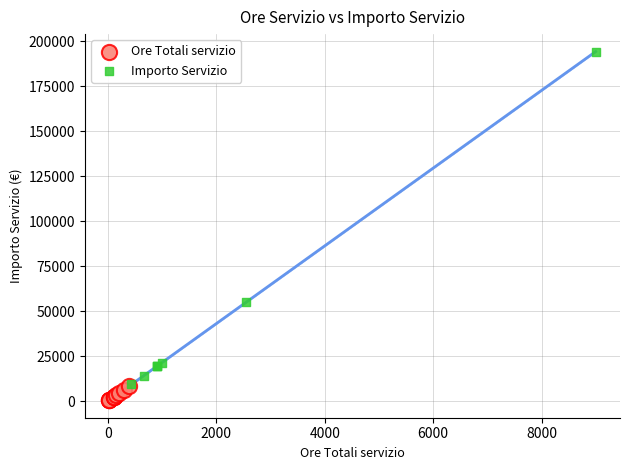

Which series reaches the maximum Y coordinate?

Importo Servizio